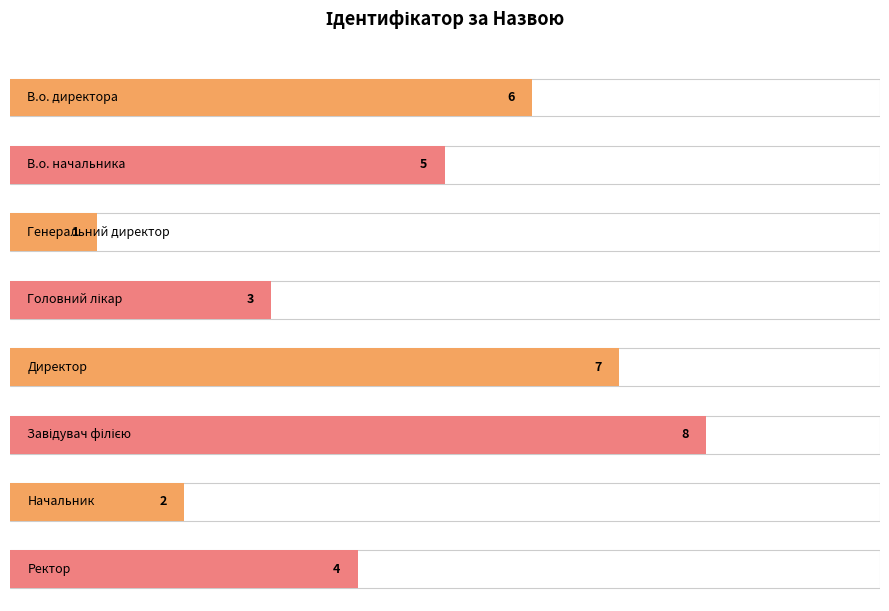

How many values are between 3 and 7?

5